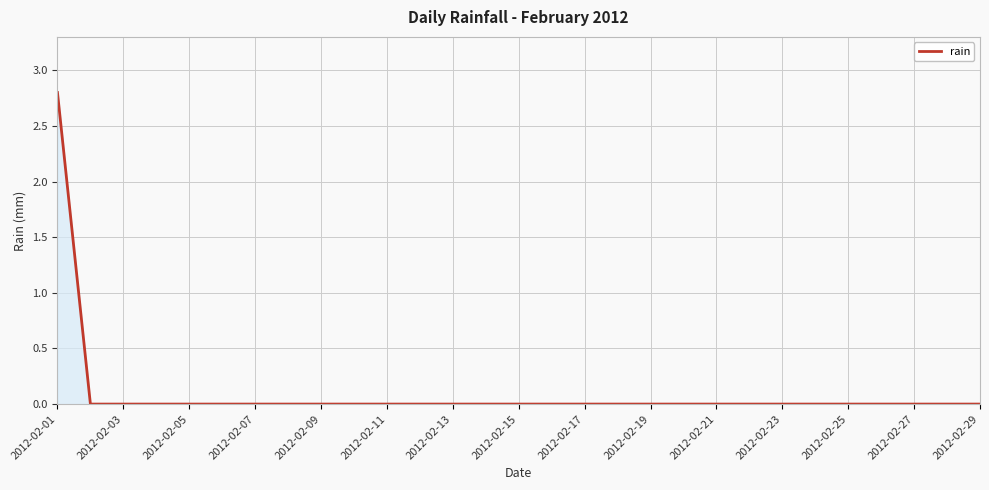

What is the difference between the maximum and minimum values?

2.8